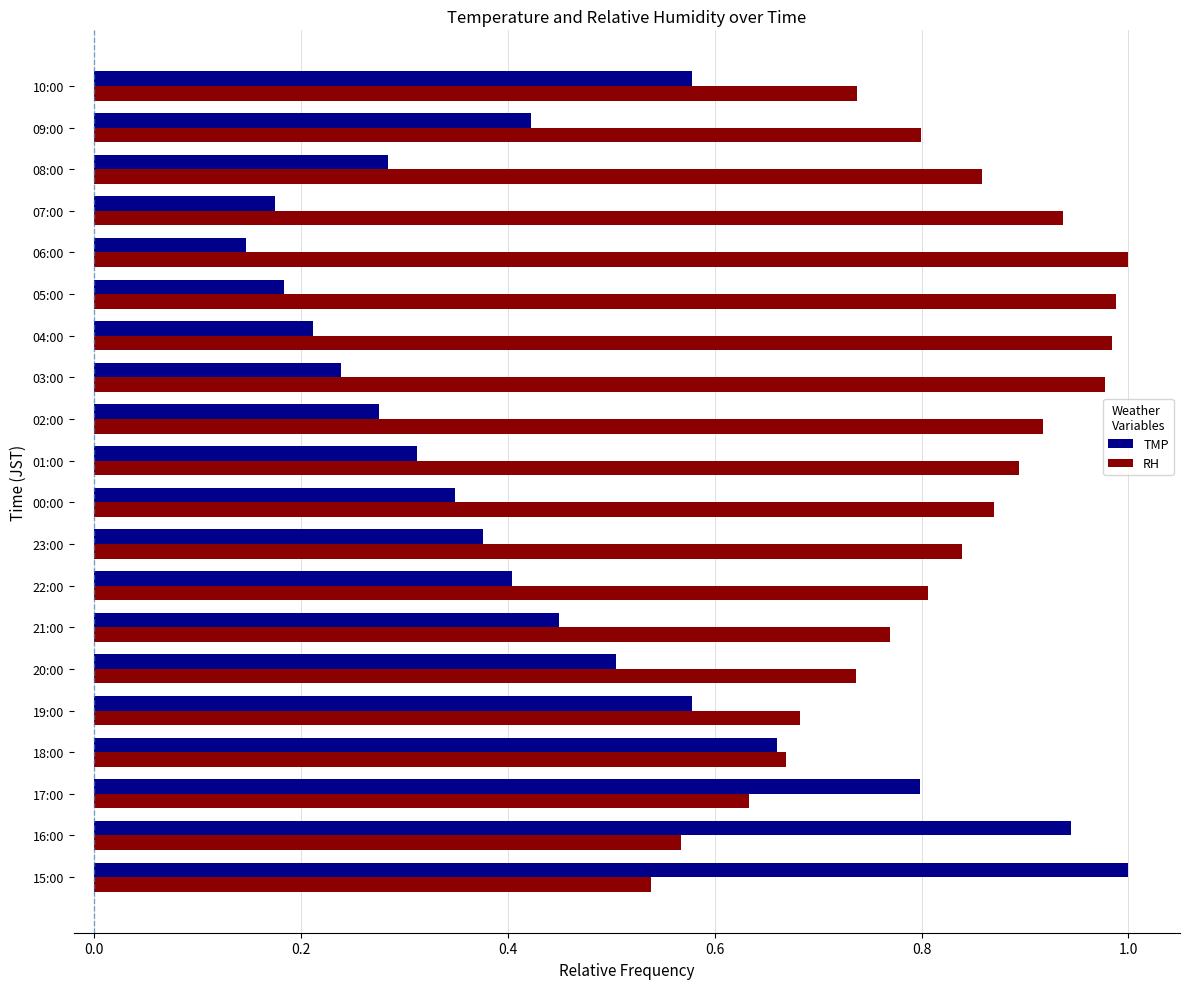

The value of RH at 21:00 is 0.8. True or false?

True